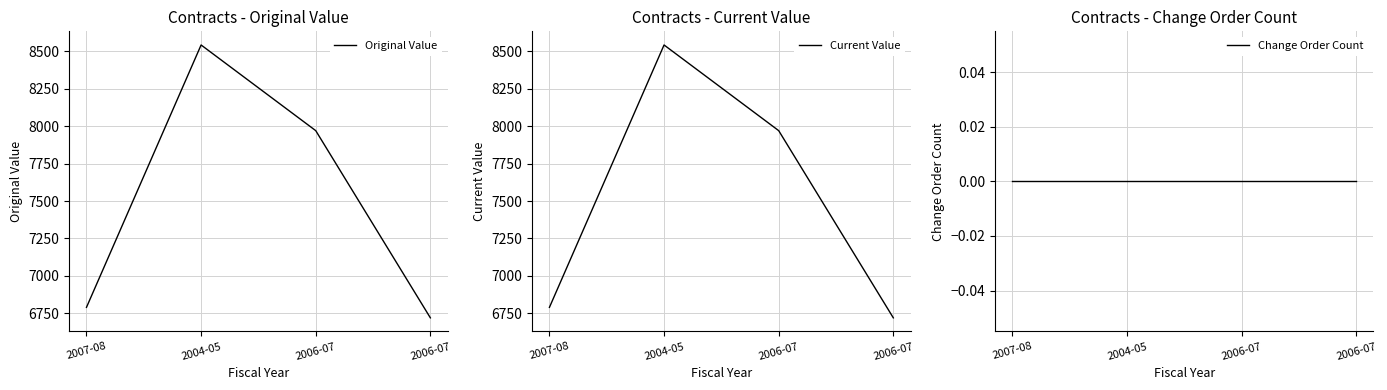

What is the spread (max minus min) of values at 2004-05?

8542